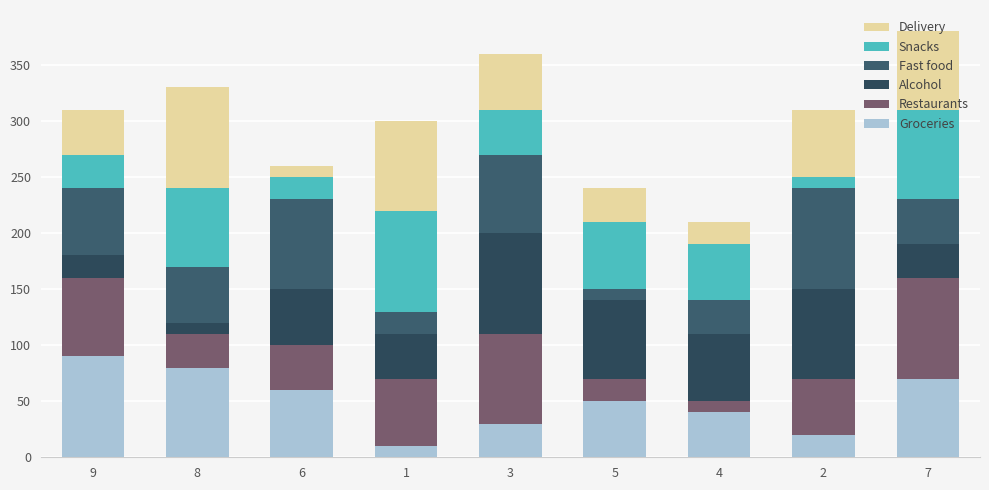

What is the total value across all series at 9?

310